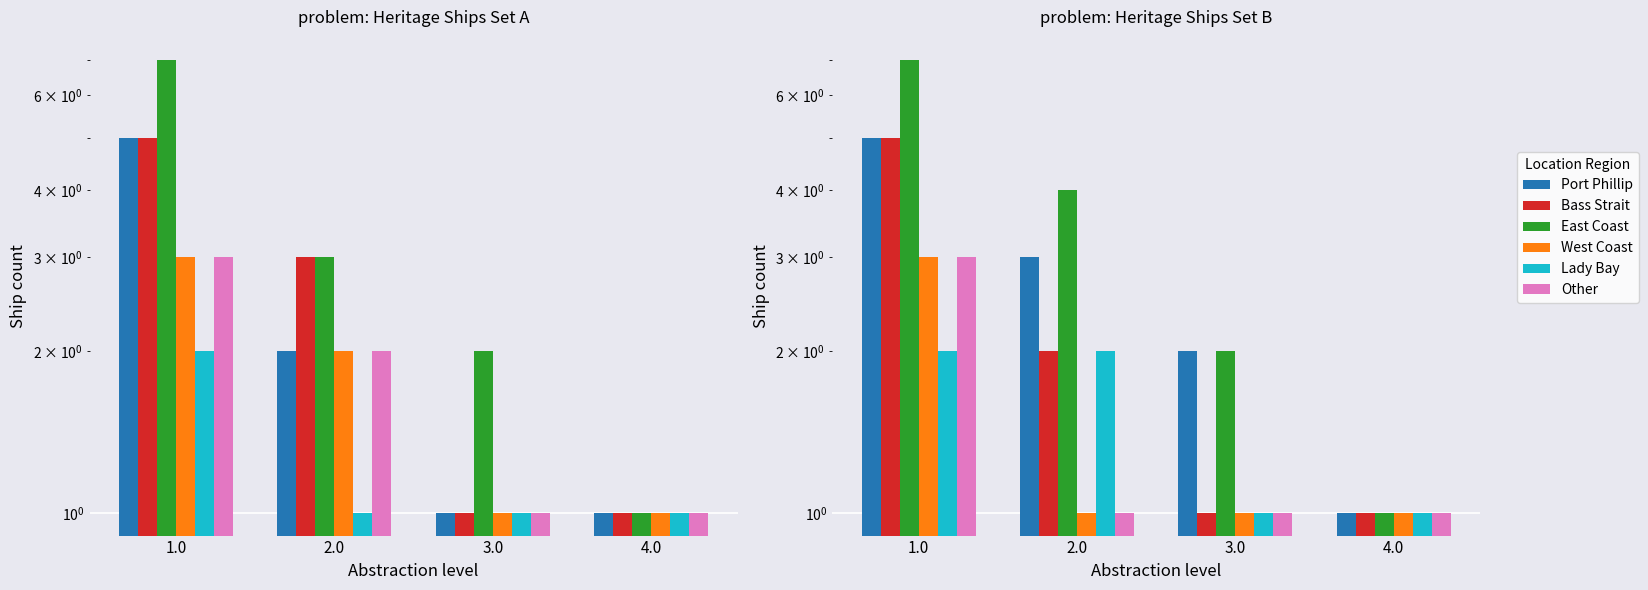

The value of East Coast at 3.0 is 2. True or false?

True